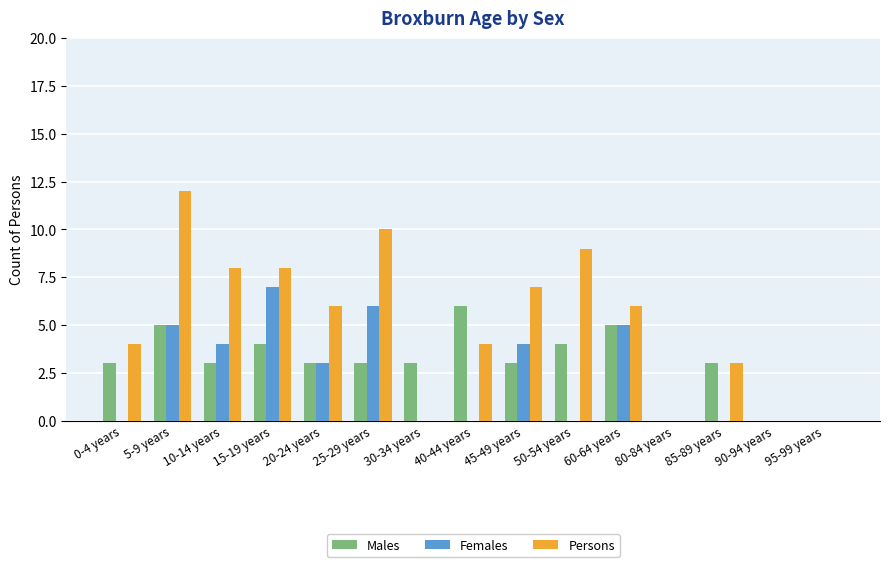

What is the spread (max minus min) of values at 60-64 years?

1